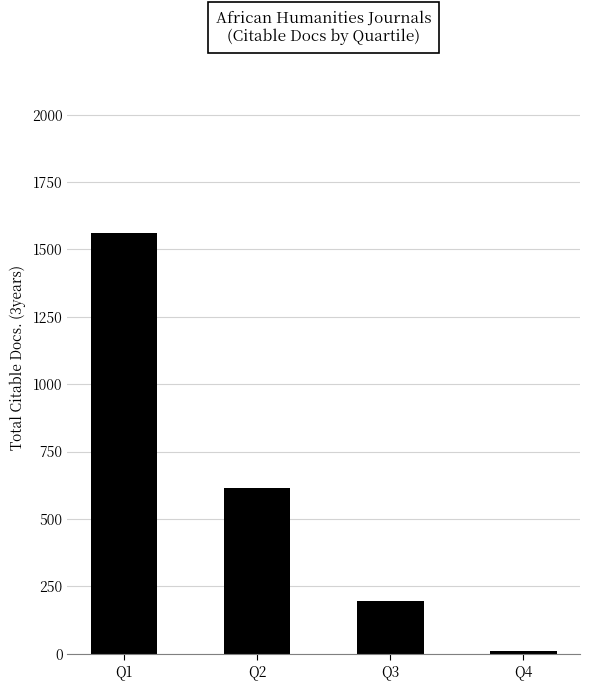

What is the difference between the second highest and second lowest values?

421